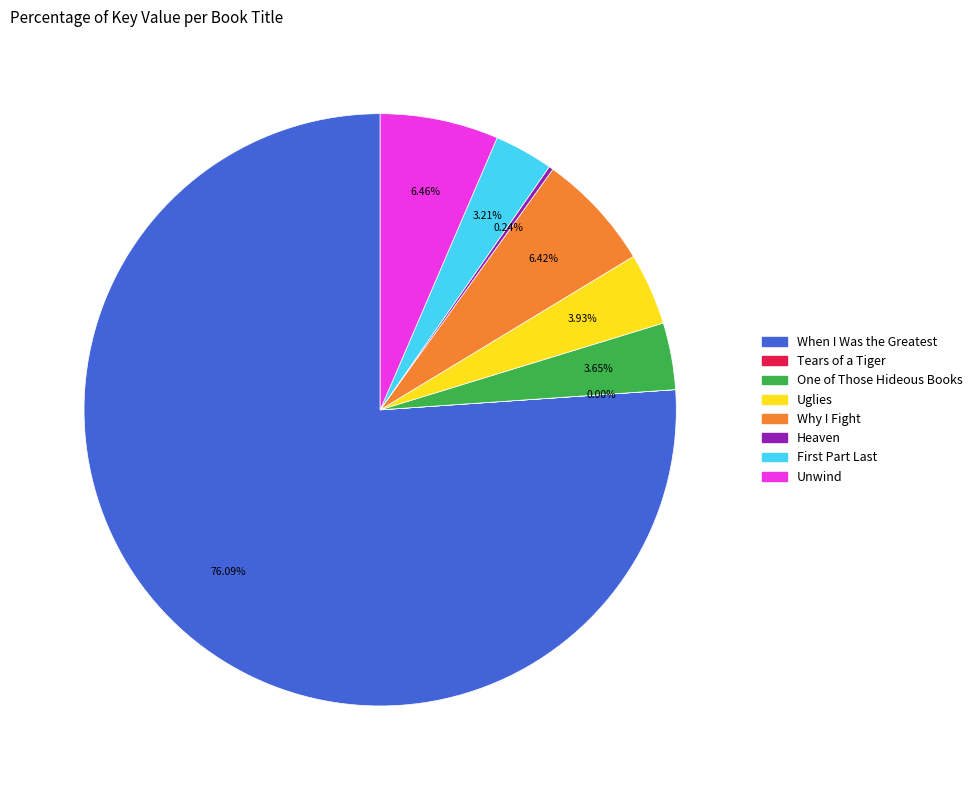

Which has a higher value, Unwind or Uglies?

Unwind